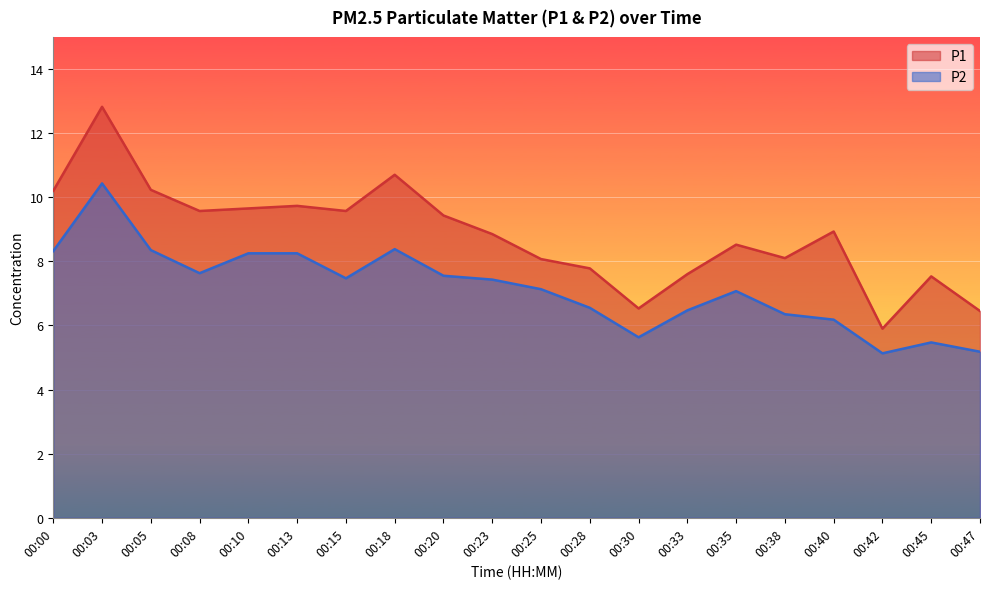

What is the difference between the P2 values at 00:35 and 00:42?

1.9